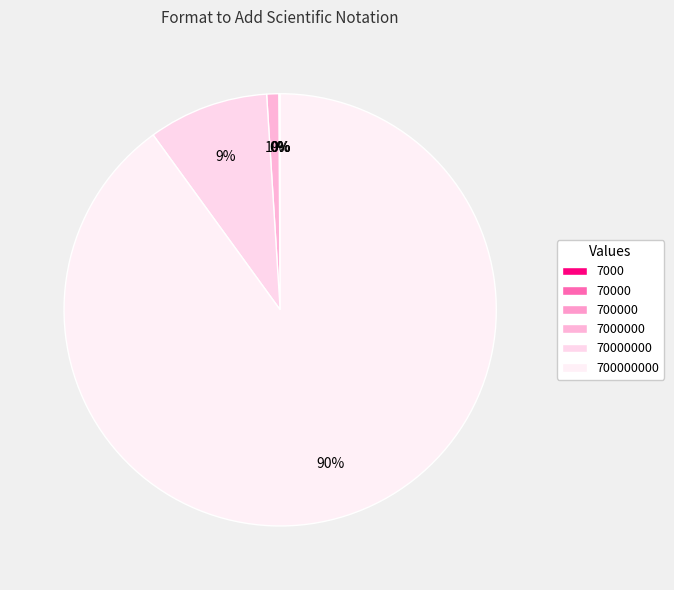

Is there any slice that represents more than half of the pie?

Yes